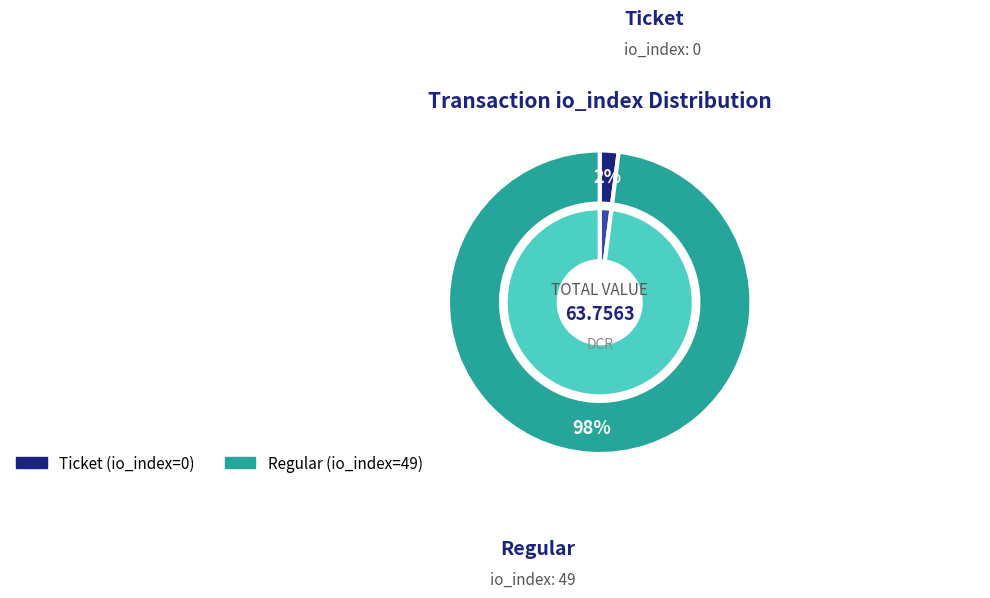

Does Ticket account for over 50% of the chart?

No